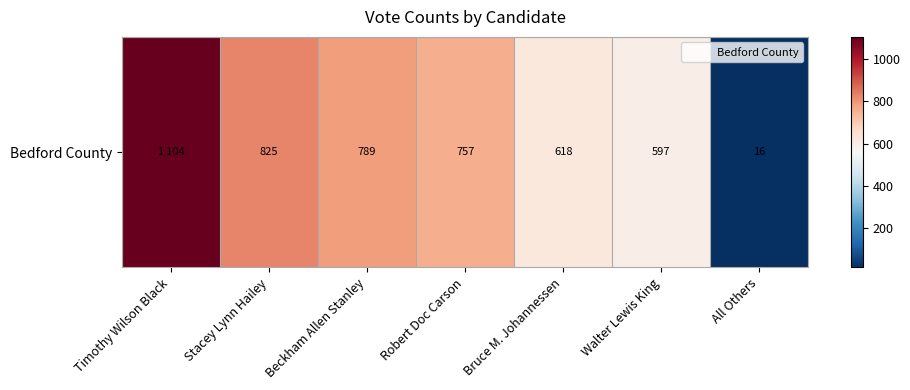

What is the difference between the maximum and minimum values?

1088